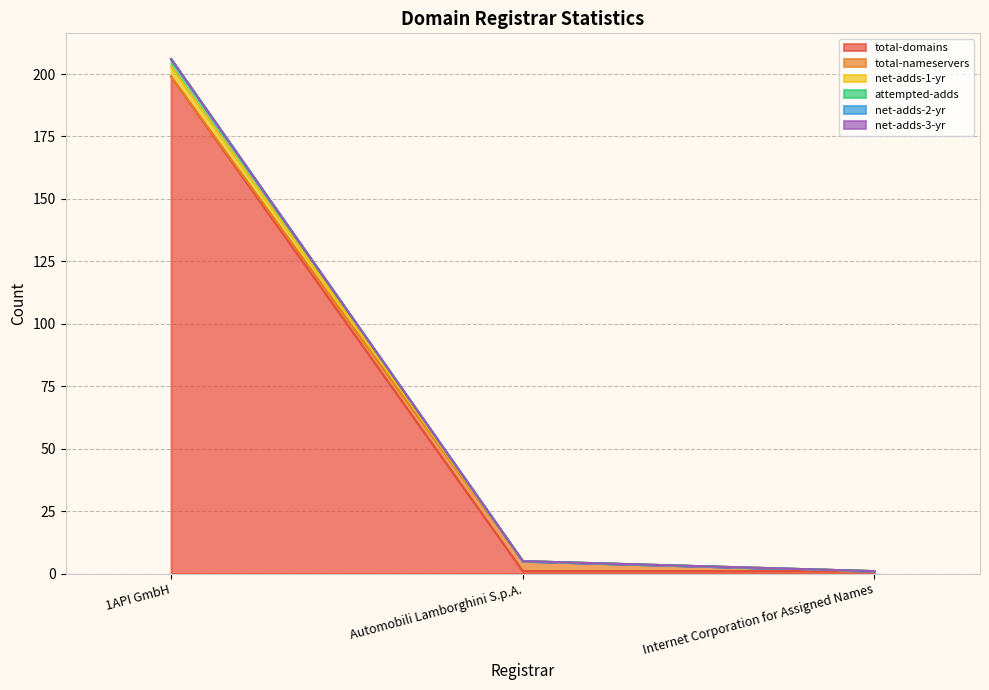

How many lines are shown in the chart?

6